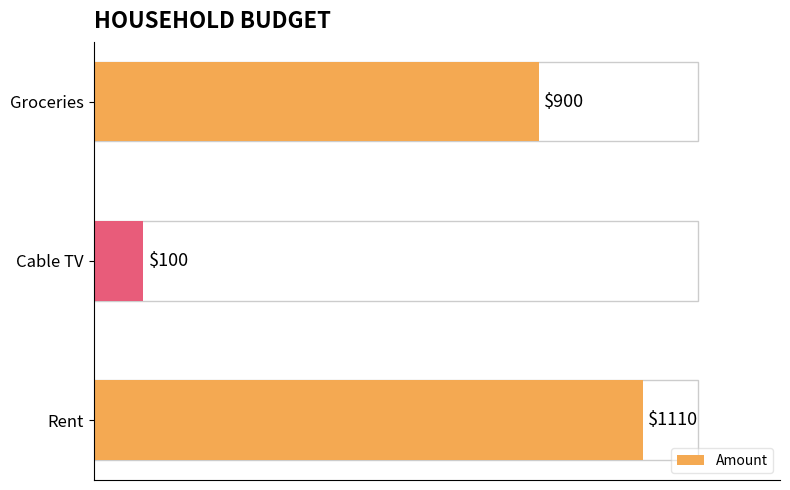

What is the smallest value displayed?

100